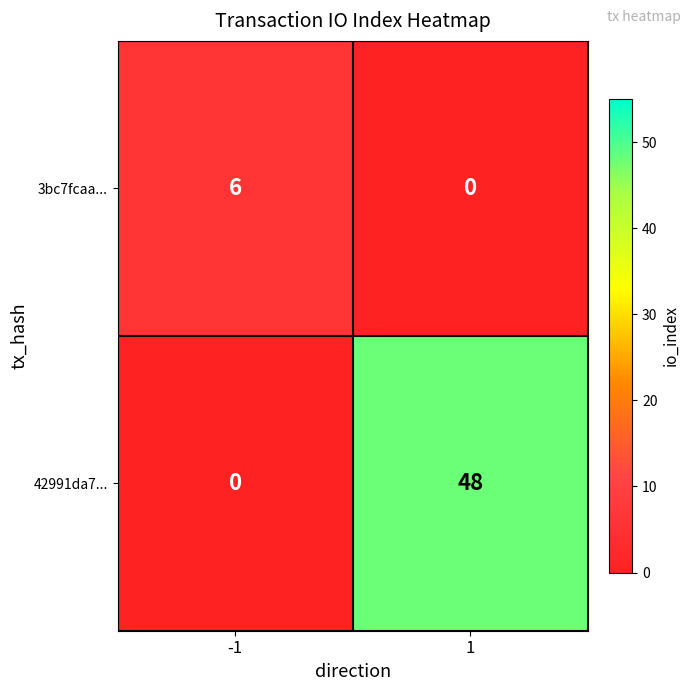

Reading left to right, what are all the values shown in this chart?

3bc7fcaa...: -1=6	1=0
42991da7...: -1=0	1=48